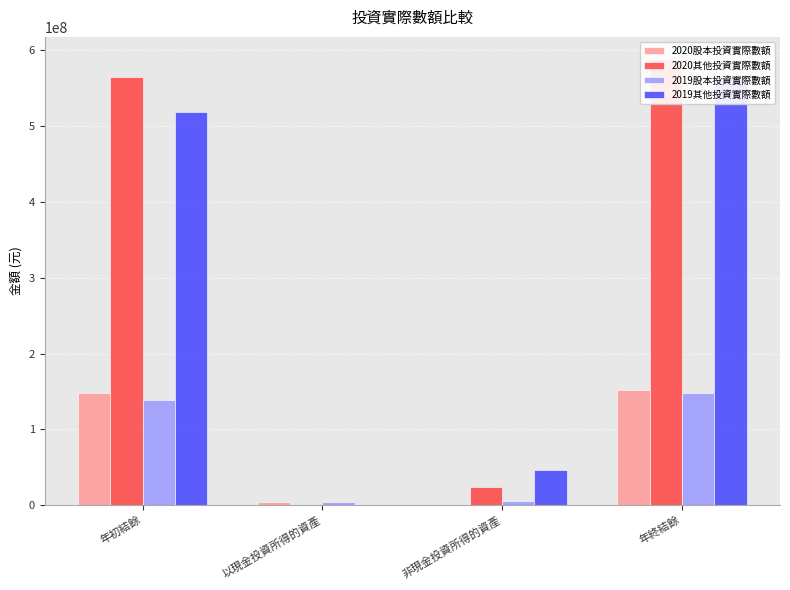

Reading left to right, extract all data points from this chart.

2020股本投資實際數額: 147449916	3927216	0	151377132
2020其他投資實際數額: 565183137	0	23329042	588512179
2019股本投資實際數額: 138381137	3987446	5081333	147449916
2019其他投資實際數額: 518693108	0	46490029	565183137